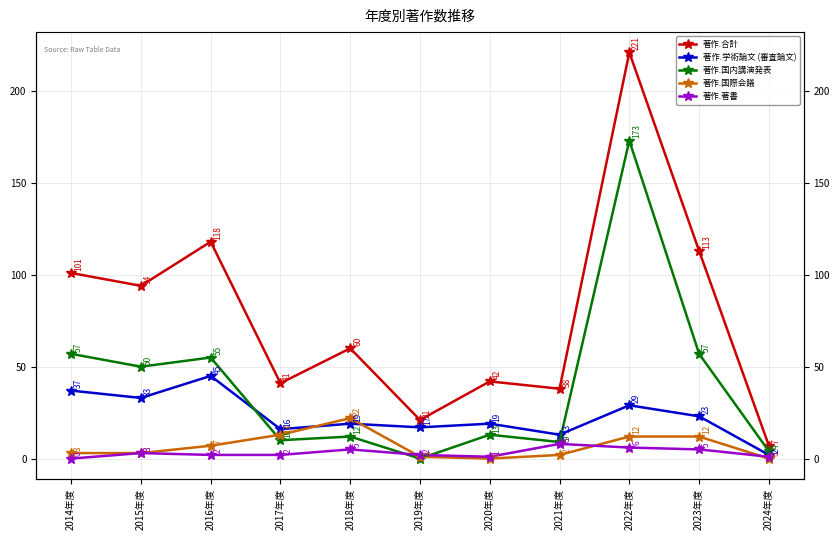

At how many categories does at least one series exceed 61?

5